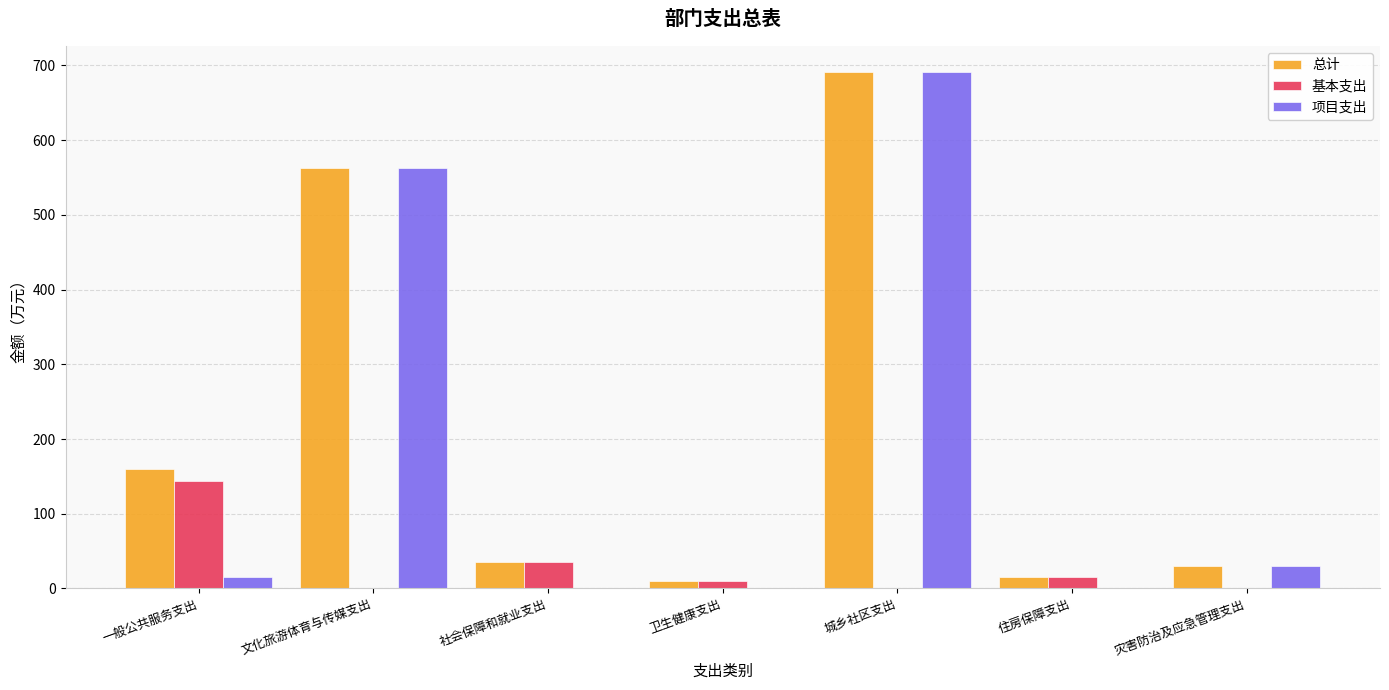

Are the bars horizontal?

No